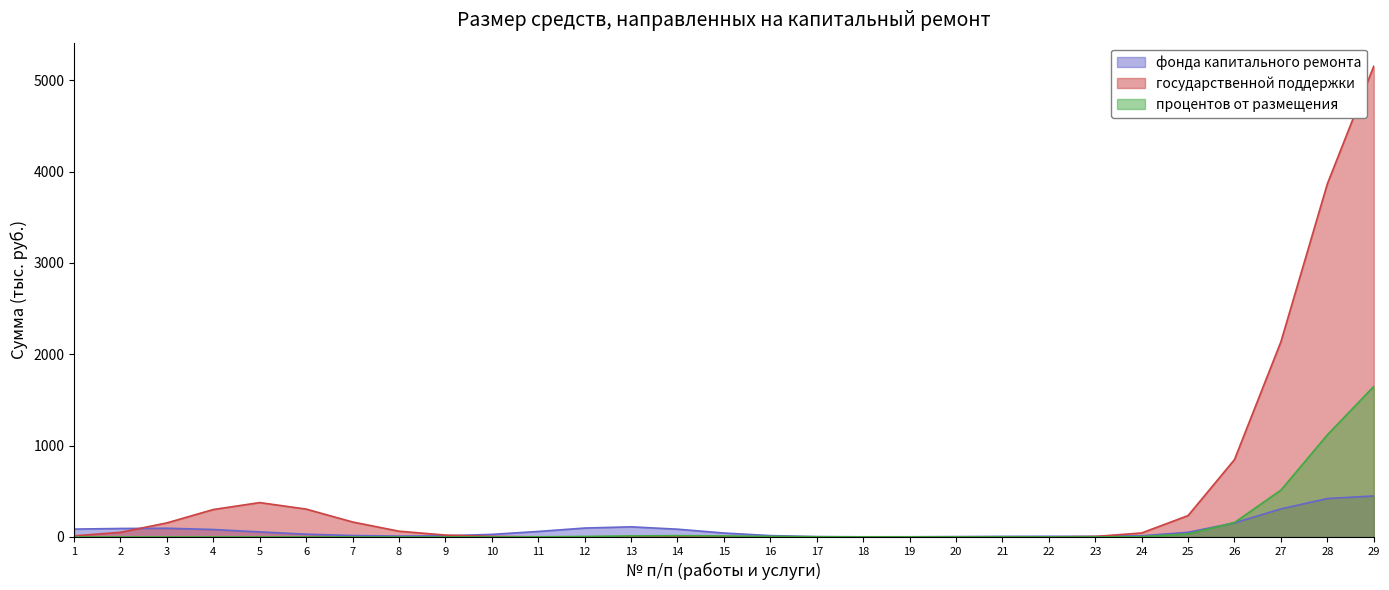

Count the number of data series in this chart.

3